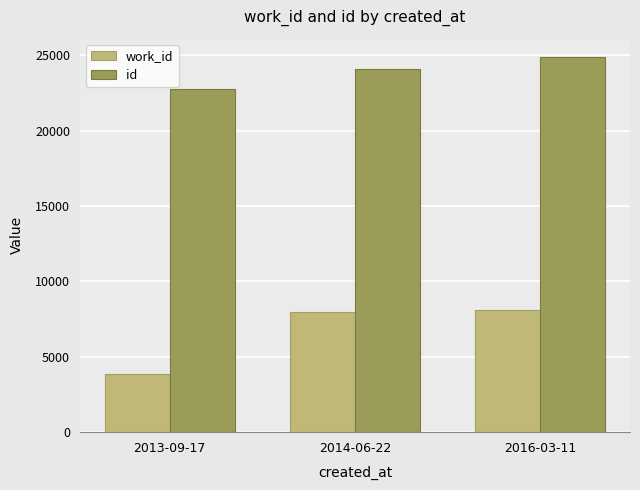

Reading right to left, what are all the values shown in this chart?

work_id: 2016-03-11=8131	2014-06-22=7945	2013-09-17=3866
id: 2016-03-11=24866	2014-06-22=24086	2013-09-17=22773